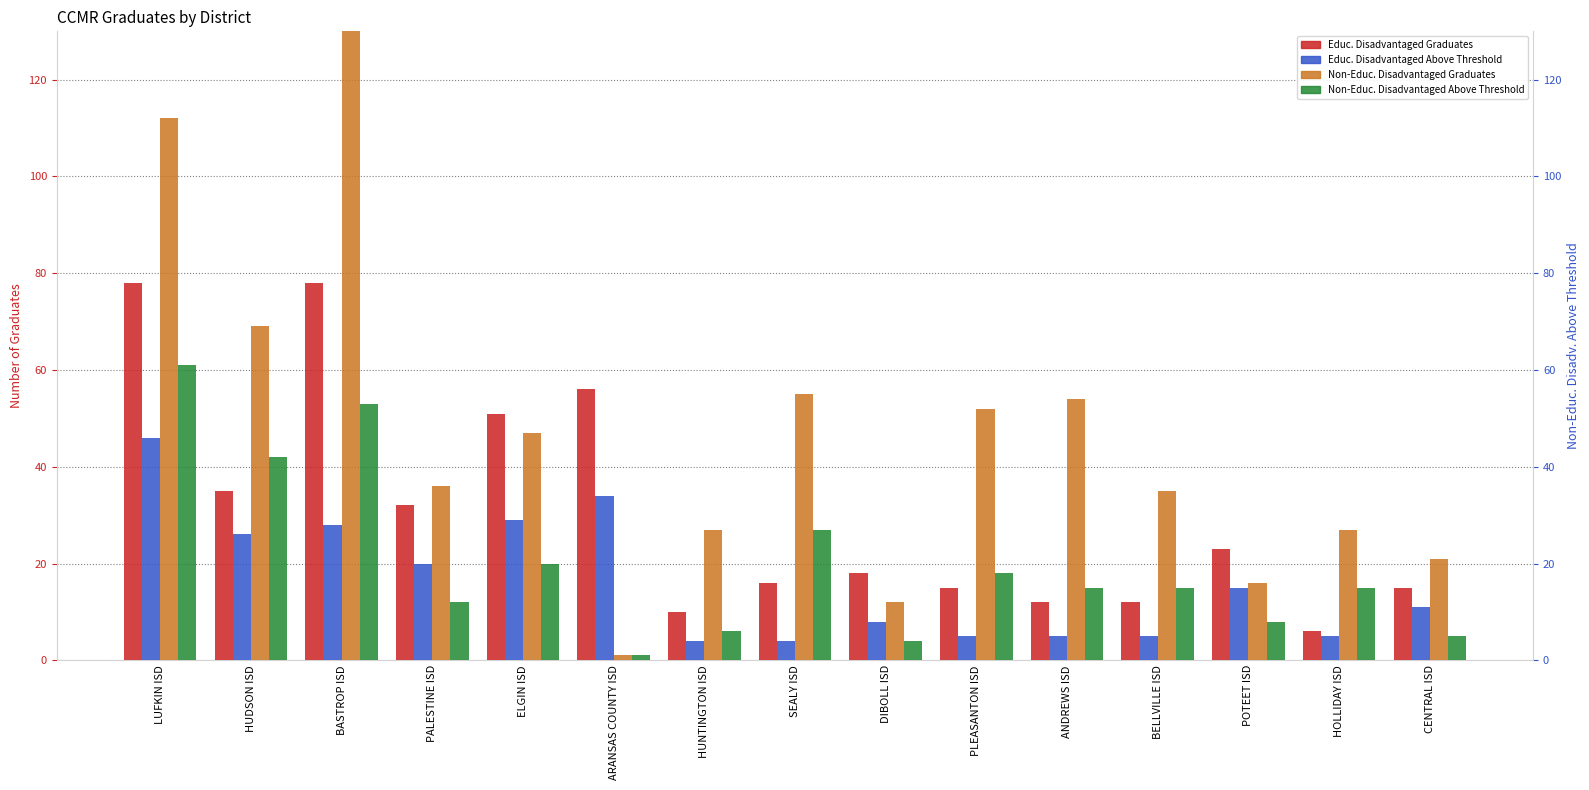

Count the number of categories in the chart.

15